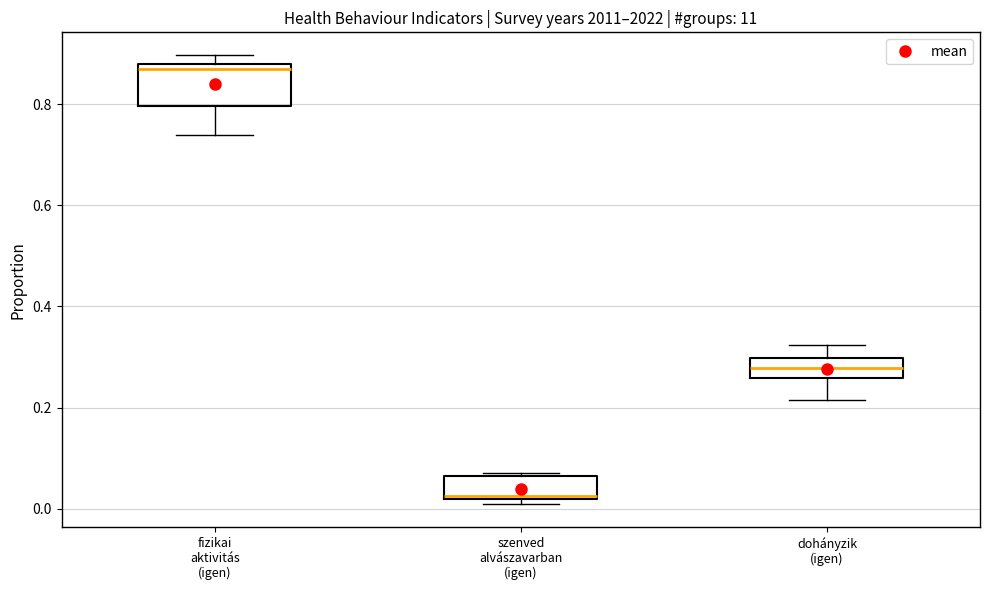

Which box has the lowest median line?

szenved alvászavarban (igen)